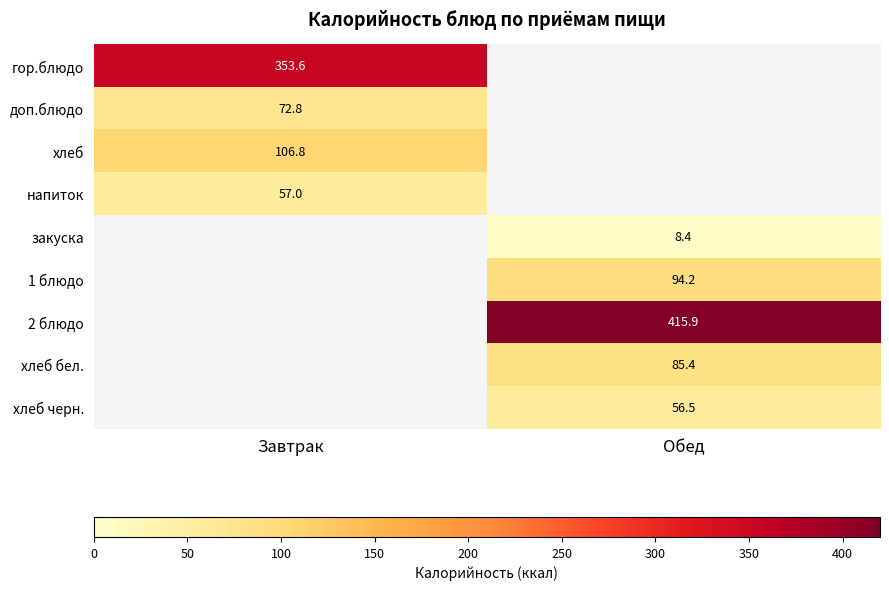

The напиток series shows 57.0 at Завтрак. True or false?

True